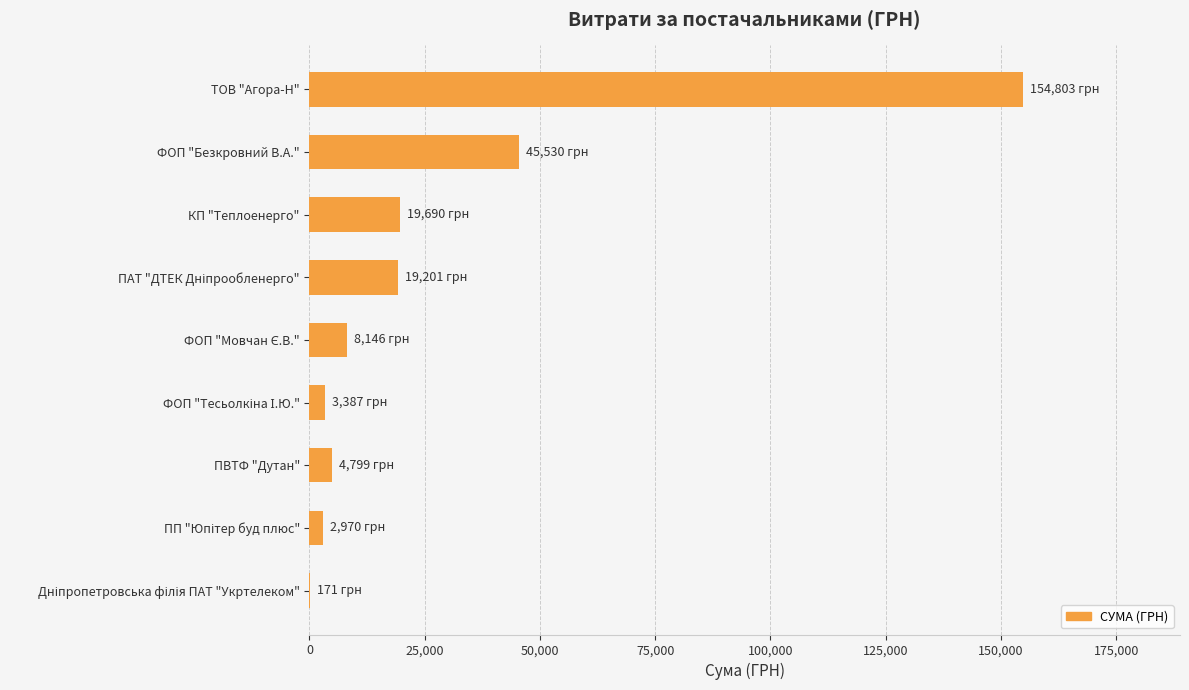

What is the sum of all values?

258697.1